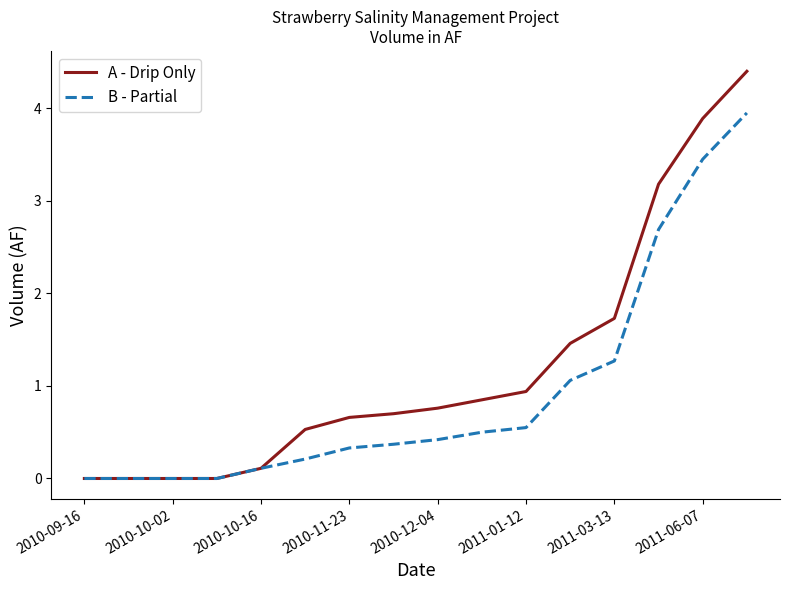

Which series has the widest spread of values?

A - Drip Only